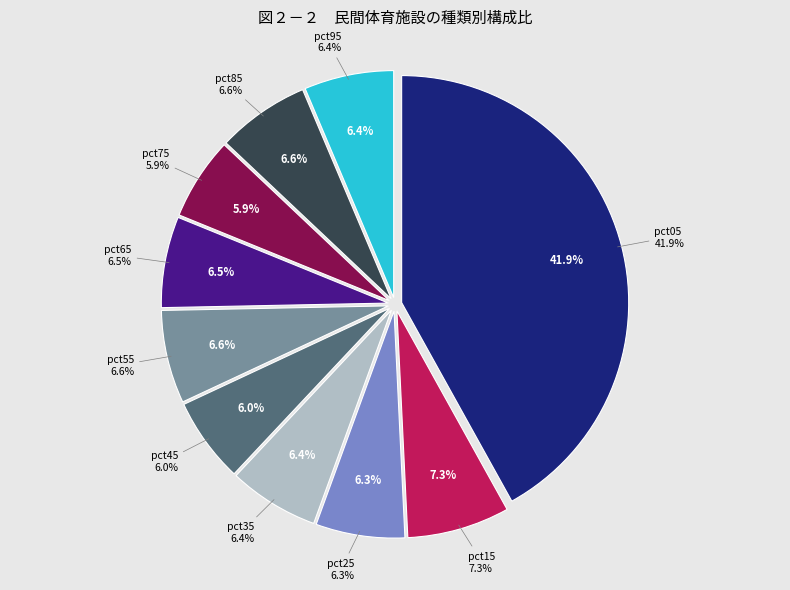

Which has a higher value, pct35 or pct25?

pct35